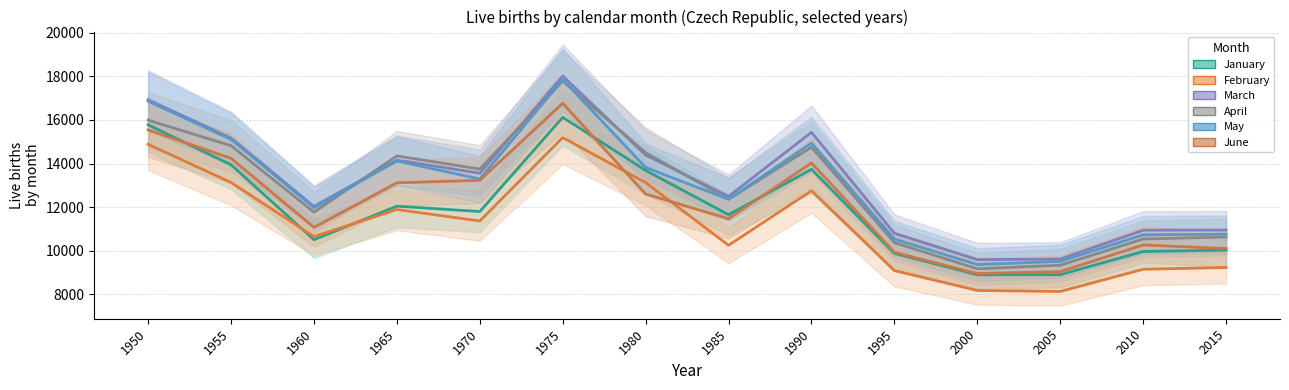

What is the smallest value displayed?

8122